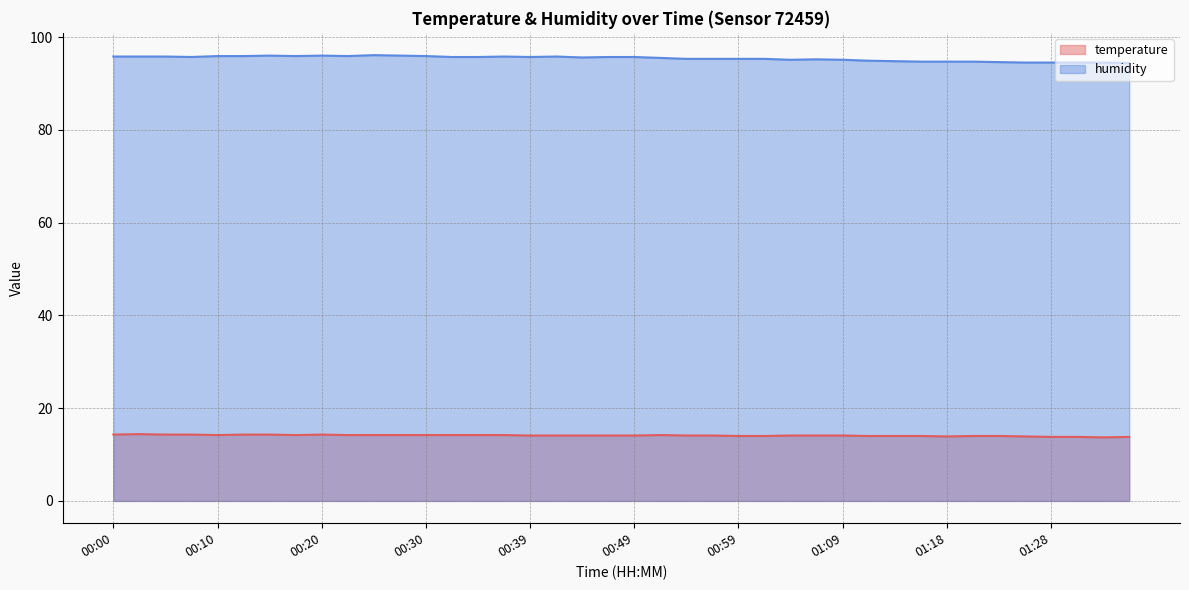

Which series changed the most between 00:20 and 01:01?

humidity